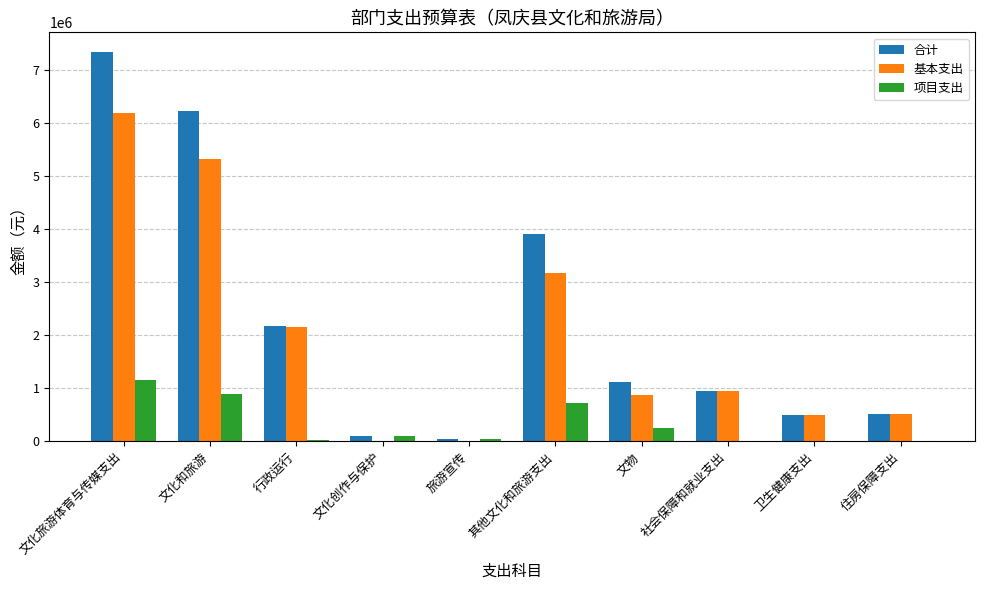

Is it true that 基本支出 equals 6190834.4 at 文化旅游体育与传媒支出?

True